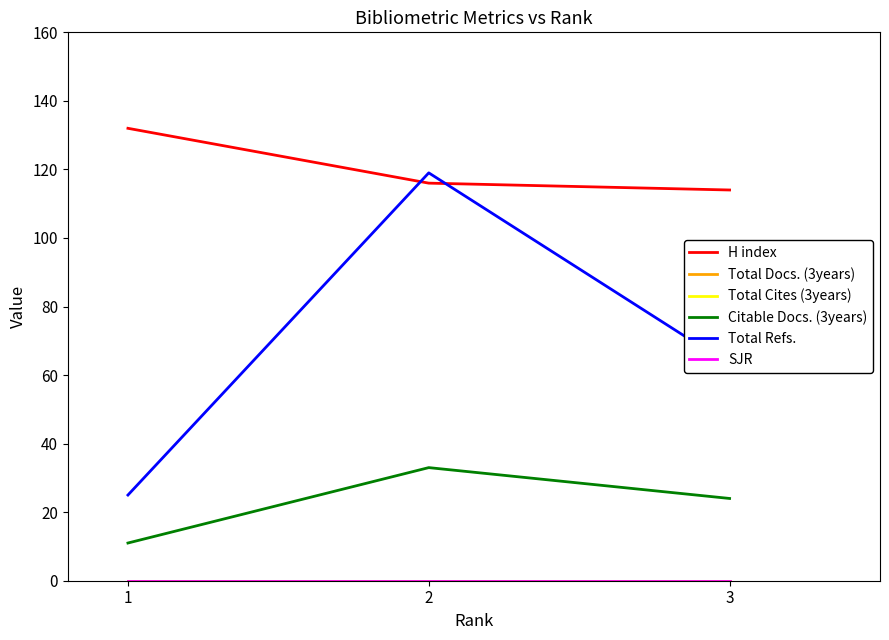

Does the chart have visible grid lines?

No